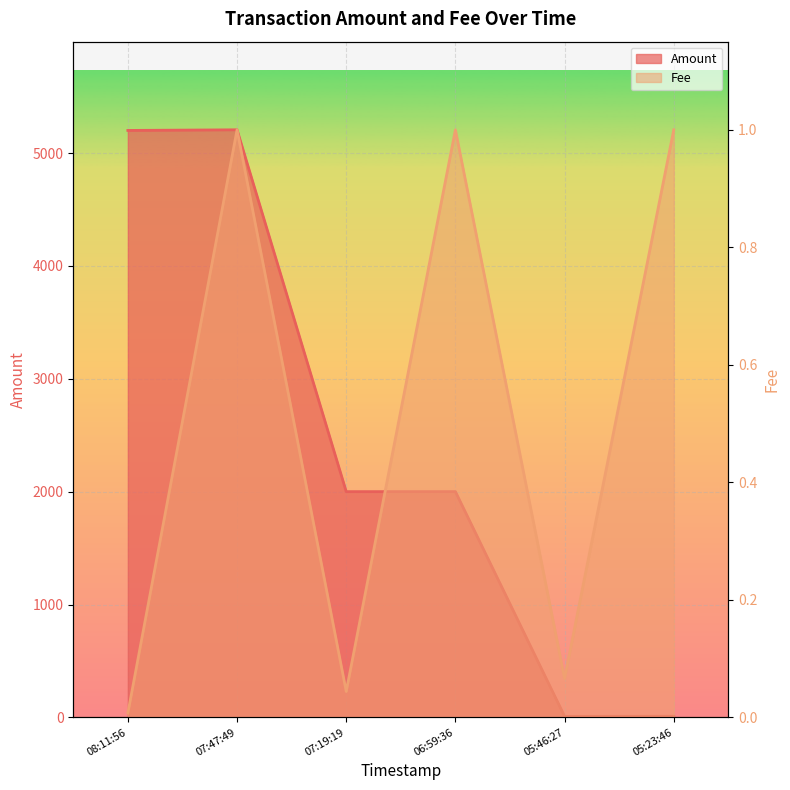

The Amount series shows 5200.0 at 08:11:56. True or false?

True